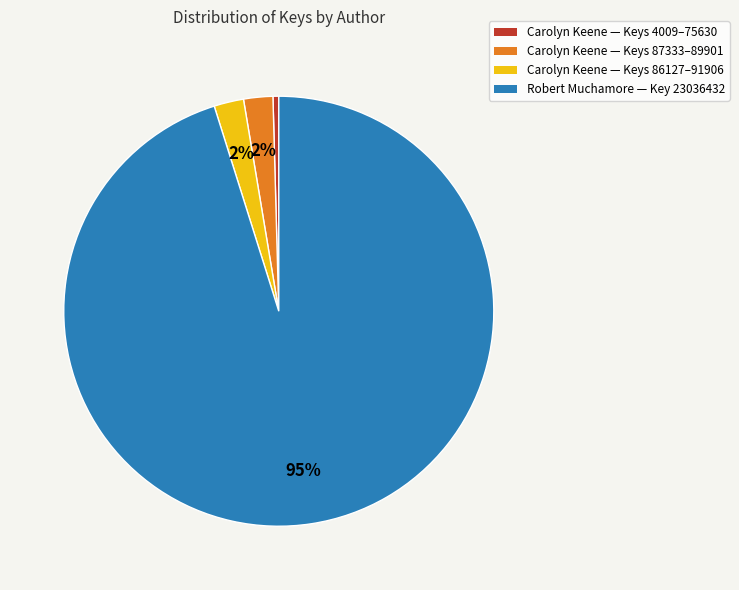

Is there a majority slice in this chart?

Yes